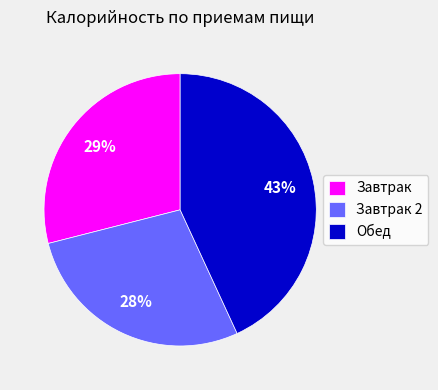

What is the smallest slice in the pie chart?

Завтрак 2